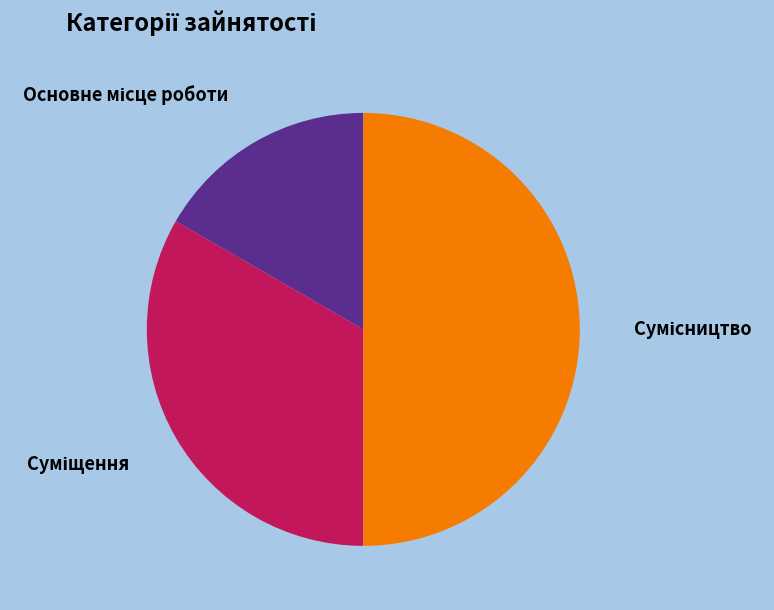

What is the ratio of the value at Суміщення to the value at Основне місце роботи?

2.0